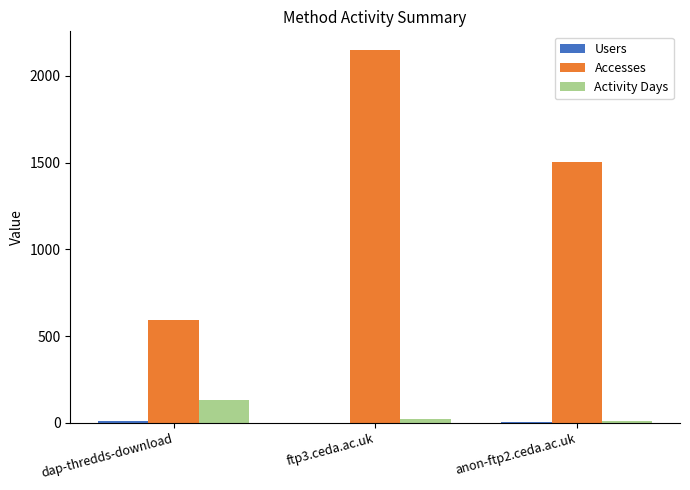

Which series has the largest total across all categories?

Accesses